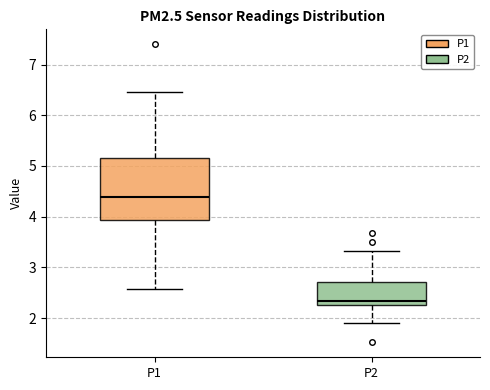

Reading left to right, transcribe this box plot: for each box, give where its median line is, the range the box spans, and where its two whiskers end, as read against the y-axis. The values are not printed on the chart, so give them approximately, as read against the axis.

P1: median 4.4, box 3.9 to 5.2, whiskers 2.6 to 6.5
P2: median 2.3 (just above the box's lower edge), box 2.3 to 2.7, whiskers 1.9 to 3.3